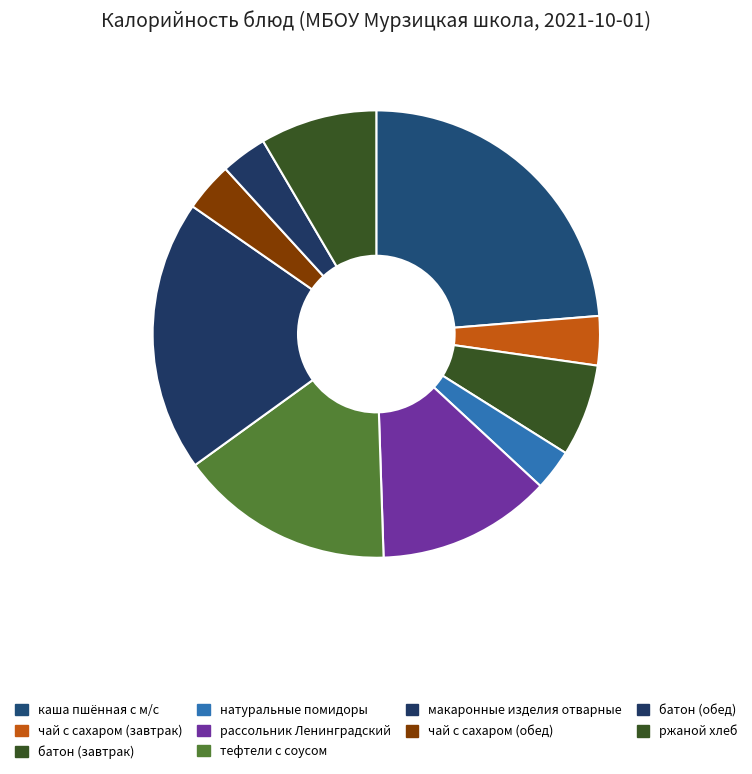

Is there a majority slice in this chart?

No